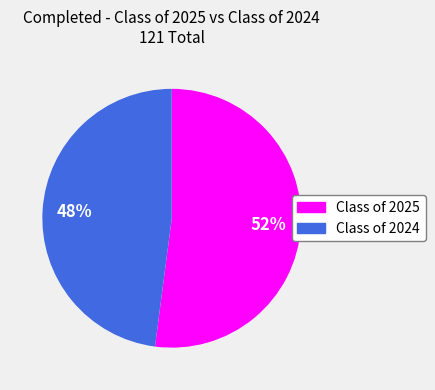

How many segments does this pie chart have?

2